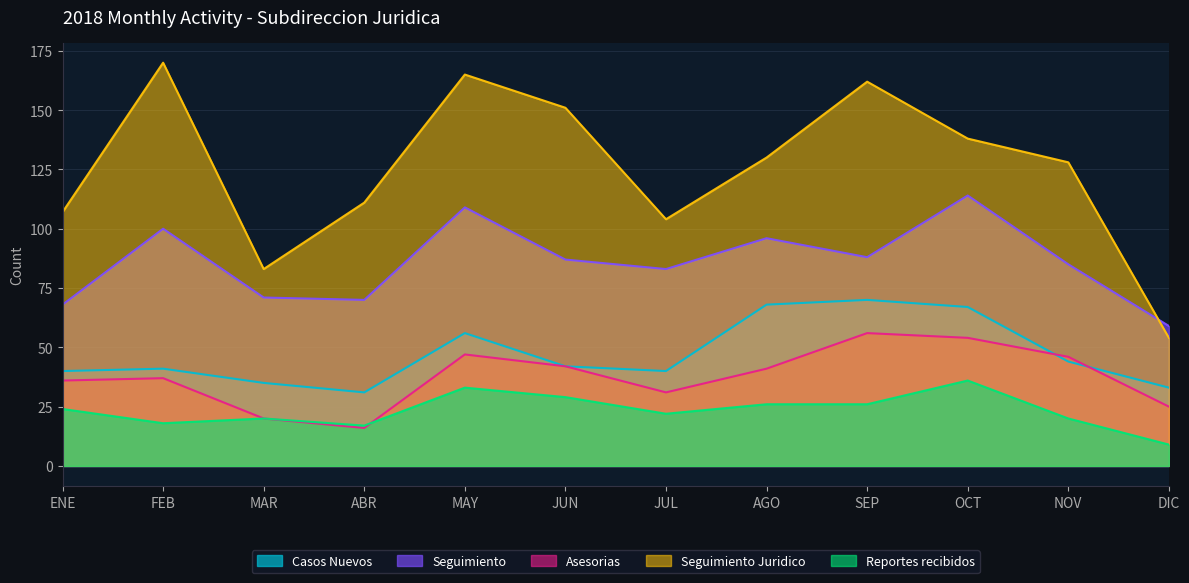

True or false: Seguimiento has a value of 105 at MAR.

False